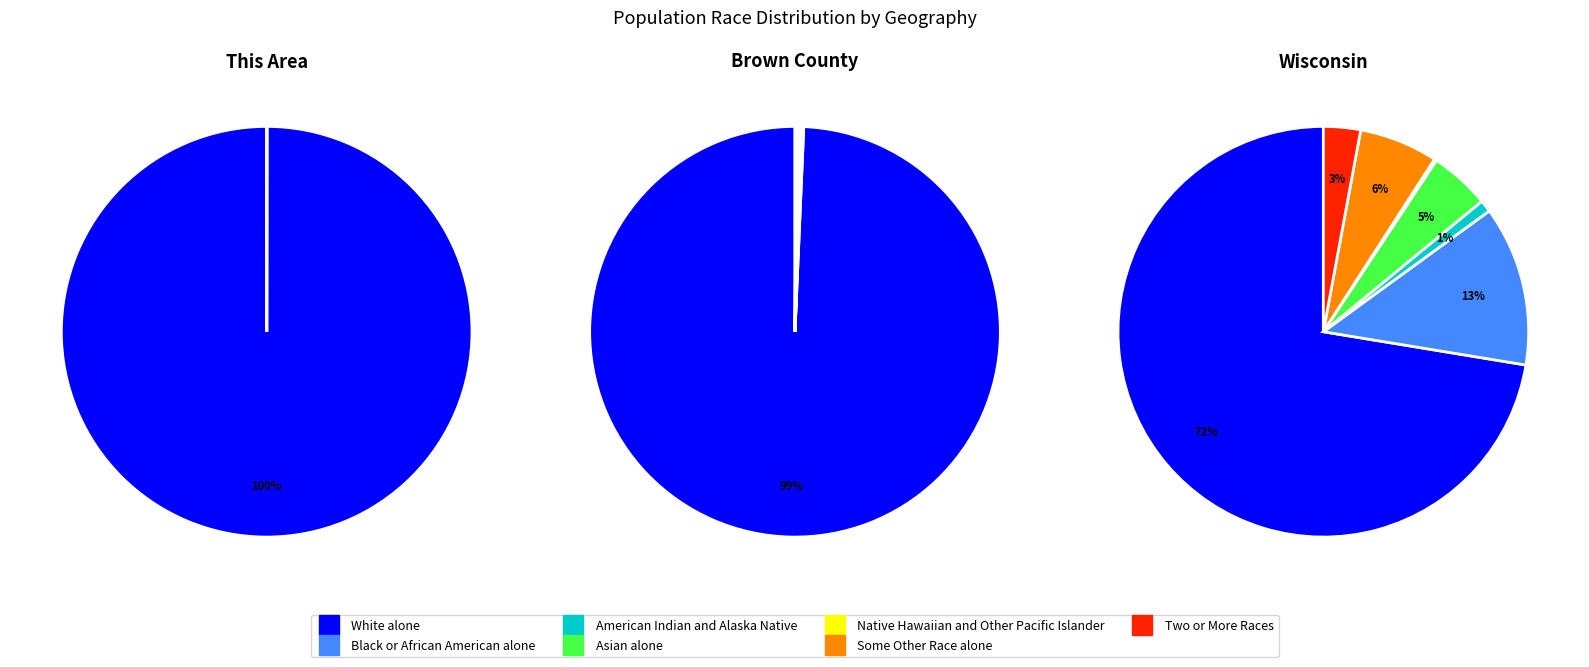

The Two or More Races slice represents 0% of the pie. True or false?

True